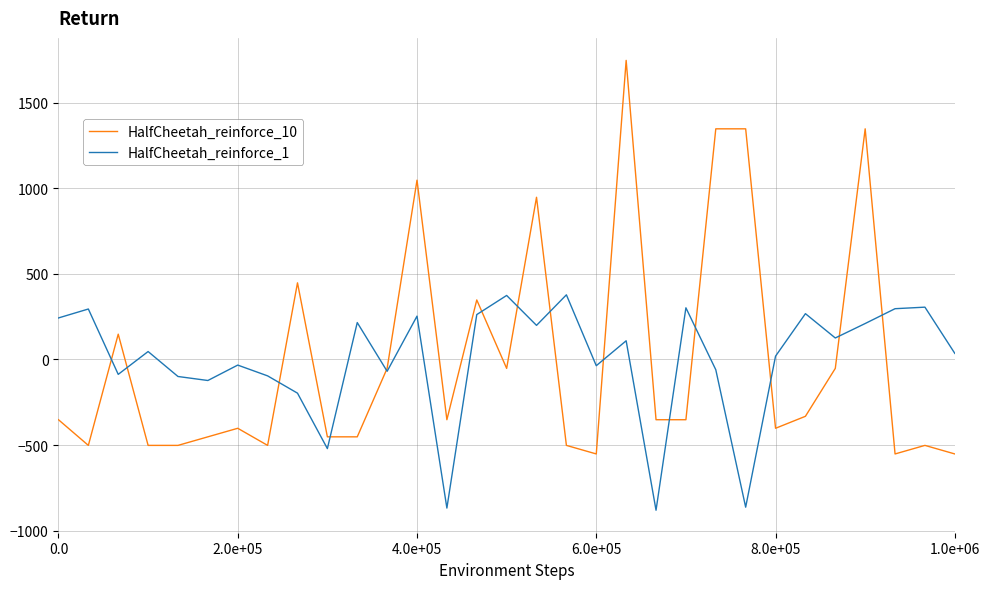

What are all the series names shown in the legend?

HalfCheetah_reinforce_10, HalfCheetah_reinforce_1